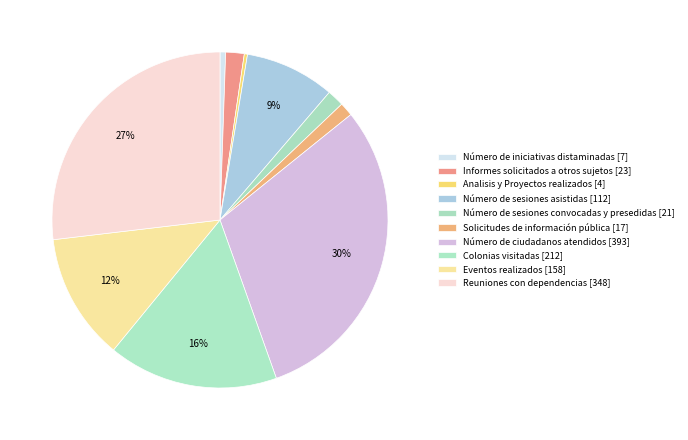

What is the change in value from Número de ciudadanos atendidos to Eventos realizados?

-235